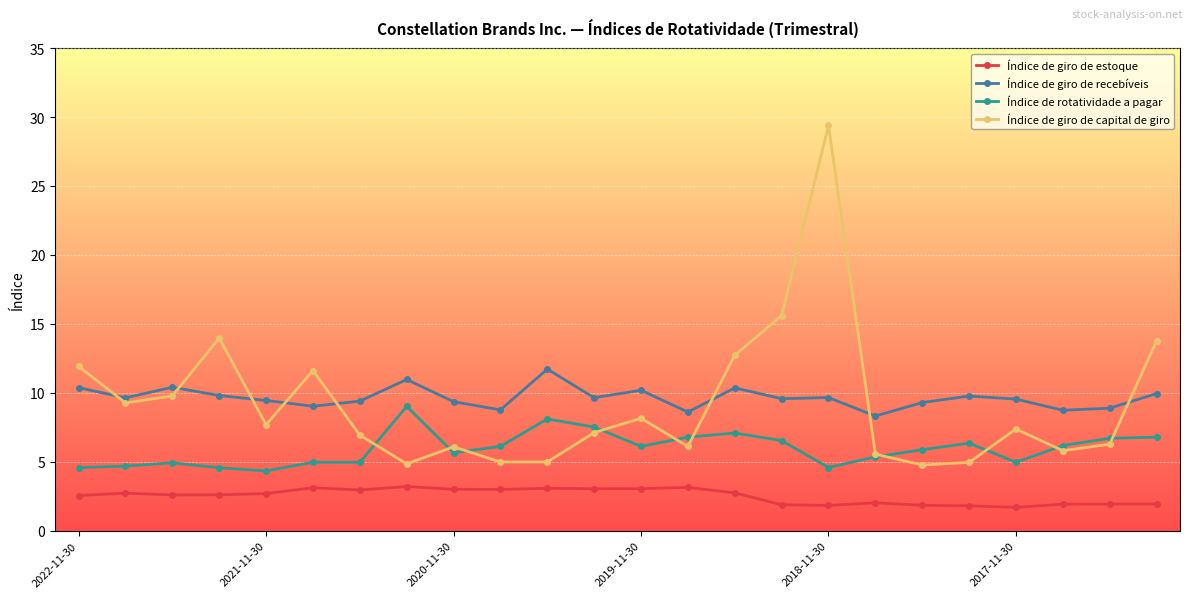

What is the smallest value displayed?

1.7